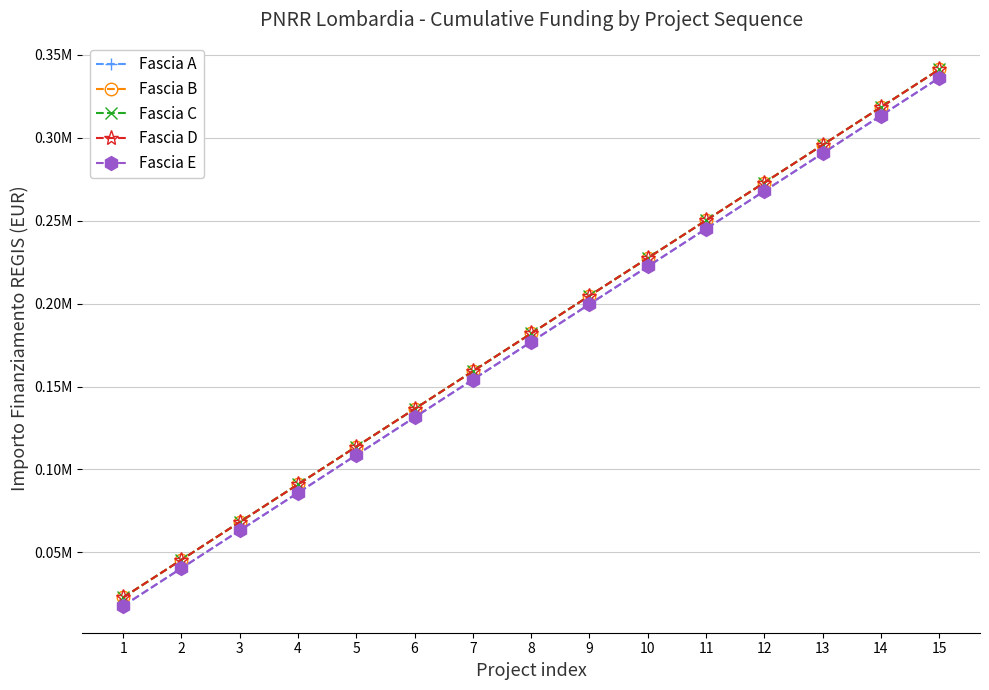

Is this an area chart (filled region under the line)?

No